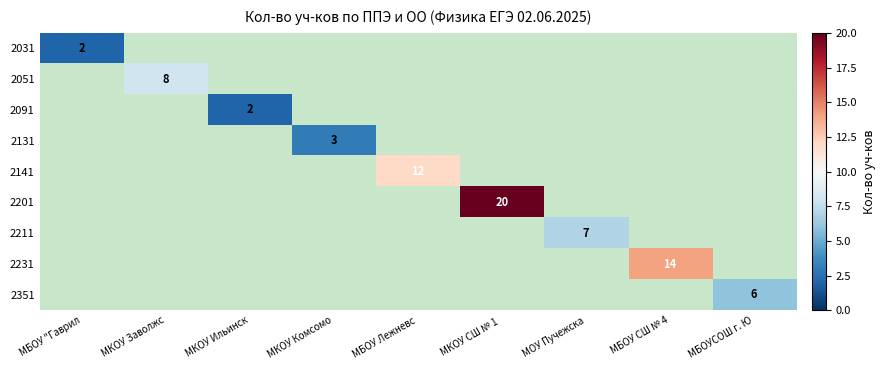

The 2141 series shows 12 at МБОУ Лежневс. True or false?

True